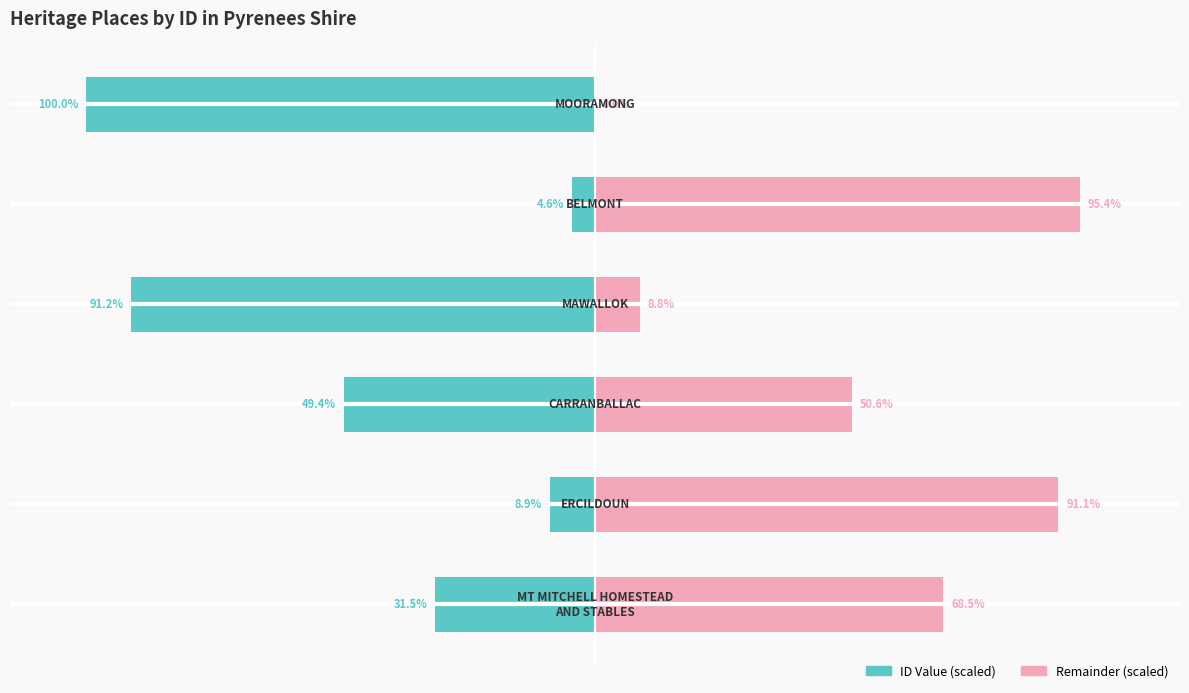

List the series in order of their overall mean, highest first.

Remainder (scaled), ID Value (scaled)